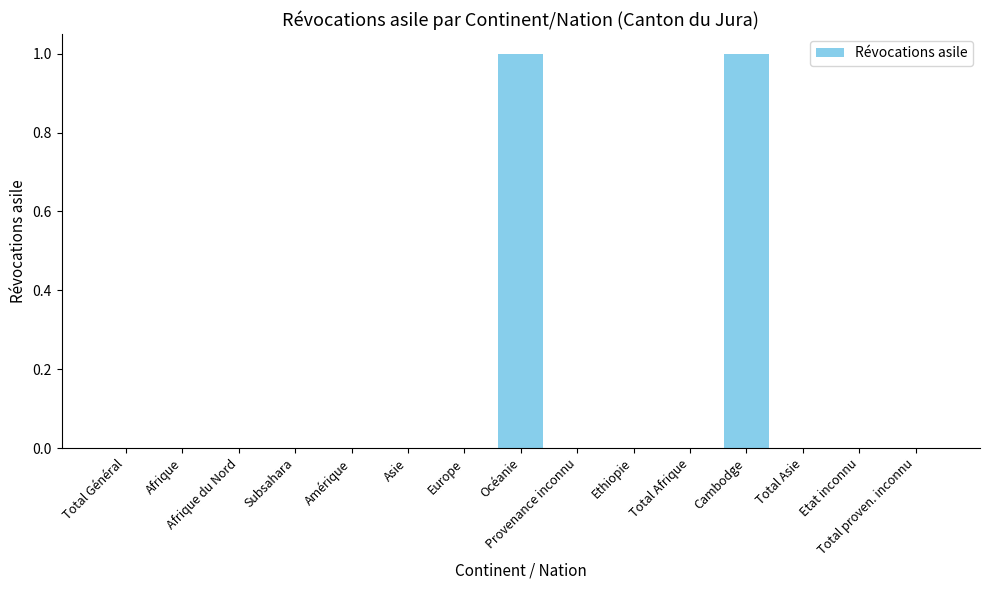

Which has a higher value, Etat inconnu or Cambodge?

Cambodge